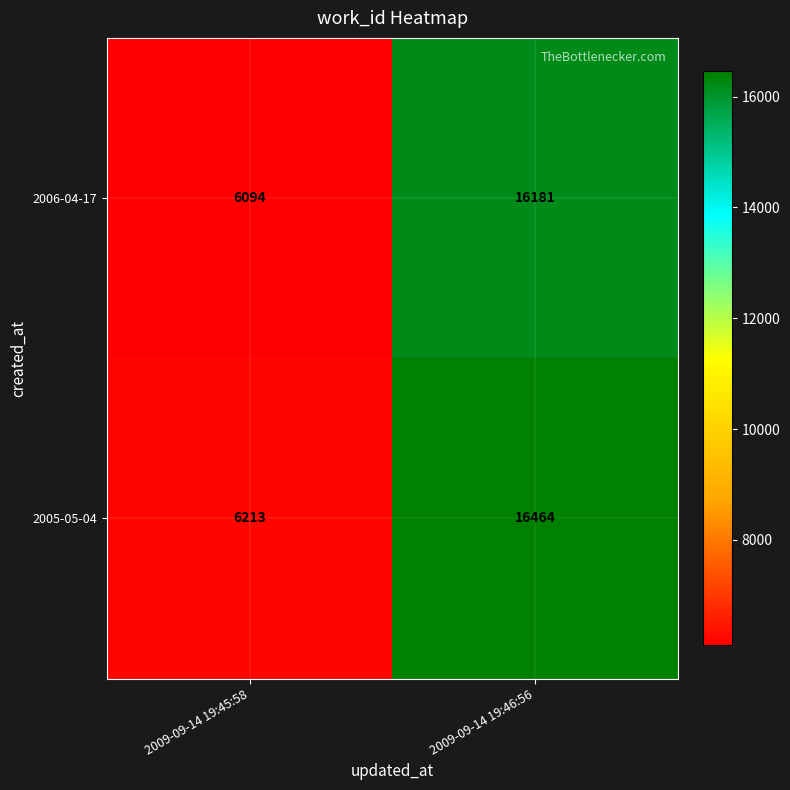

Reading left to right, extract all data points from this chart.

2006-04-17: 2009-09-14 19:45:58=6094	2009-09-14 19:46:56=16181
2005-05-04: 2009-09-14 19:45:58=6213	2009-09-14 19:46:56=16464